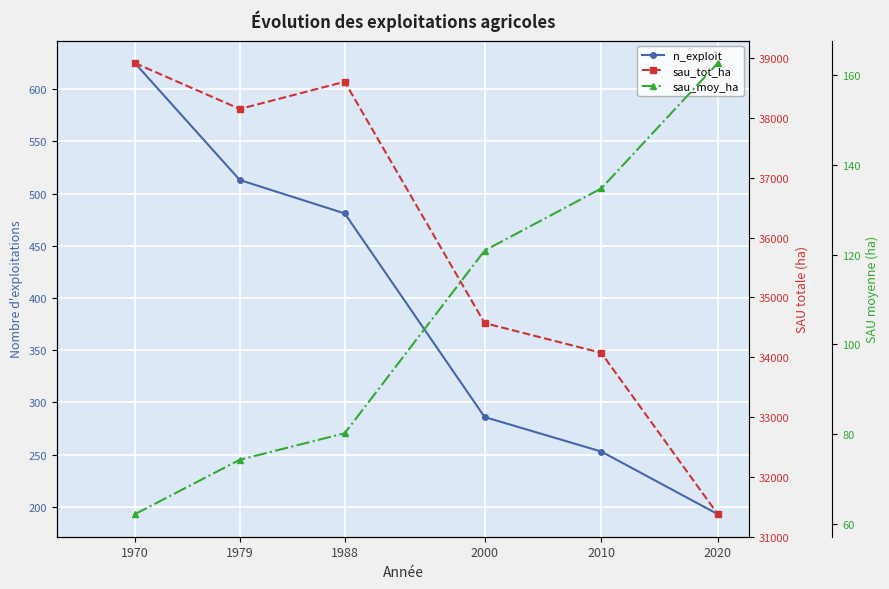

Which series changed the most between 1979 and 2010?

sau_tot_ha